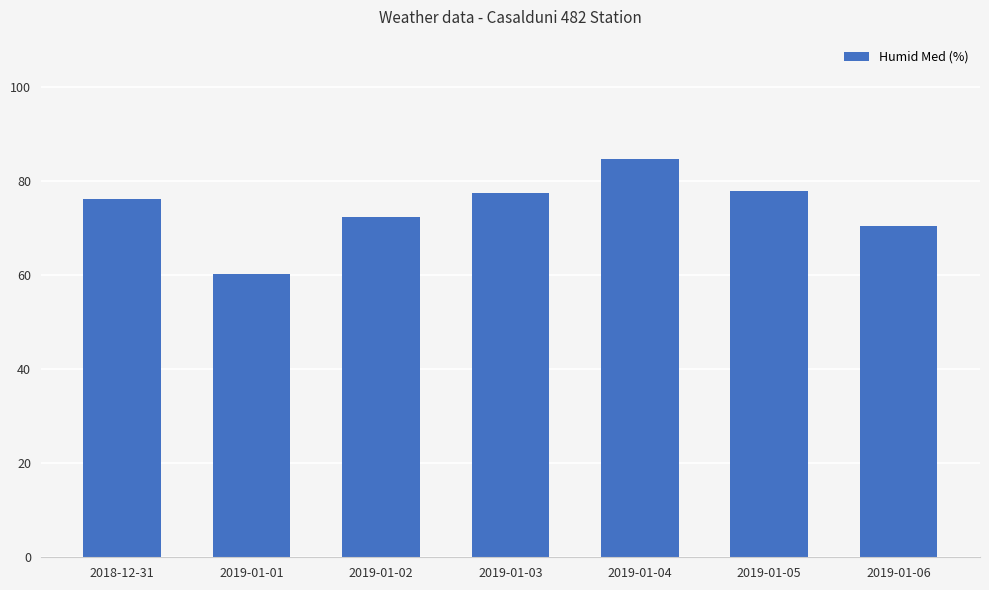

At which label does the data first exceed 76?

2018-12-31